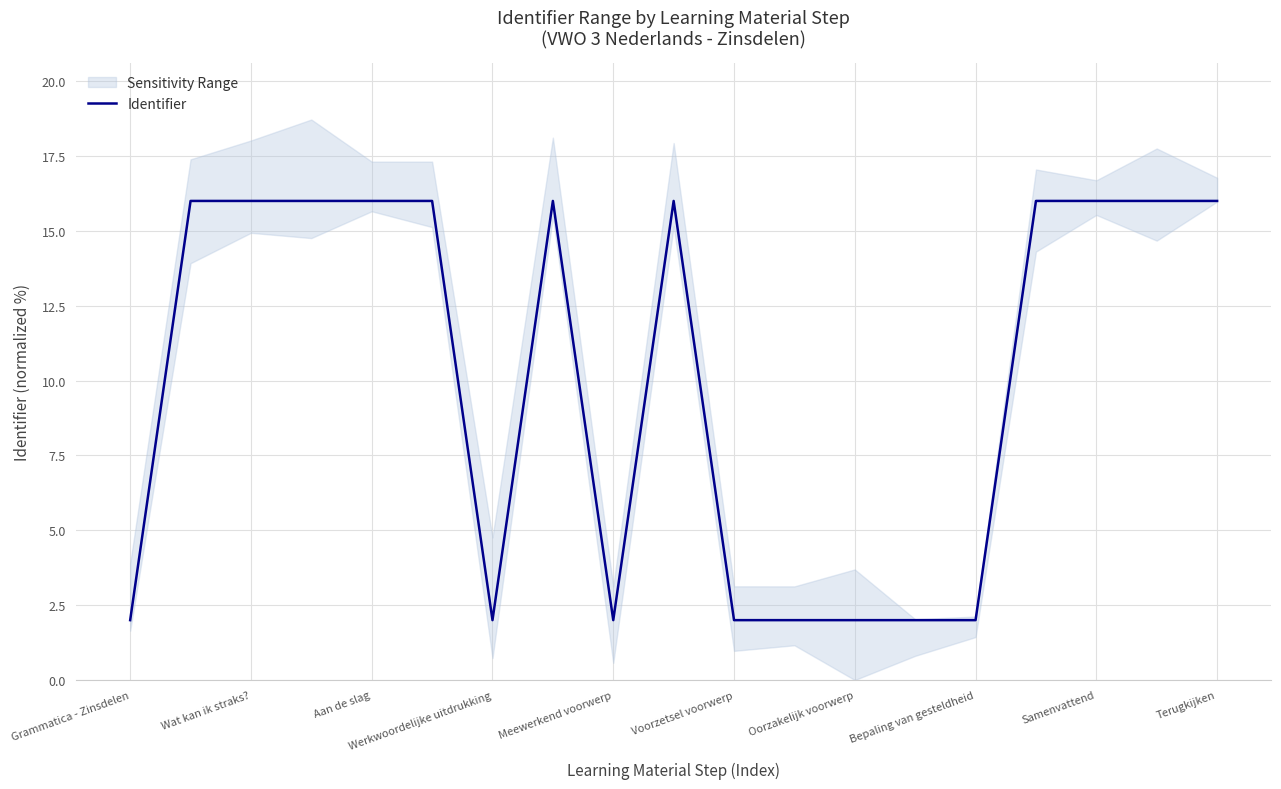

What is the lowest value of the Identifier series?

2.0